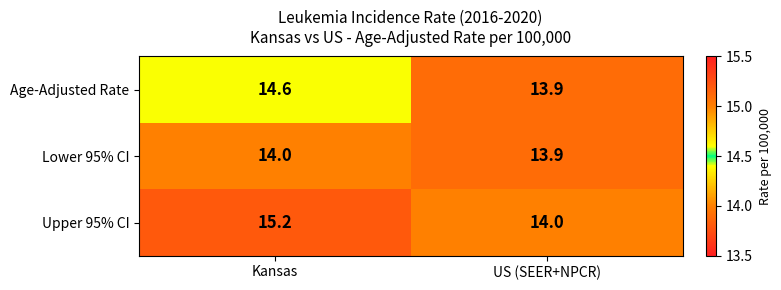

Is it true that Lower 95% CI equals 13.9 at US (SEER+NPCR)?

True